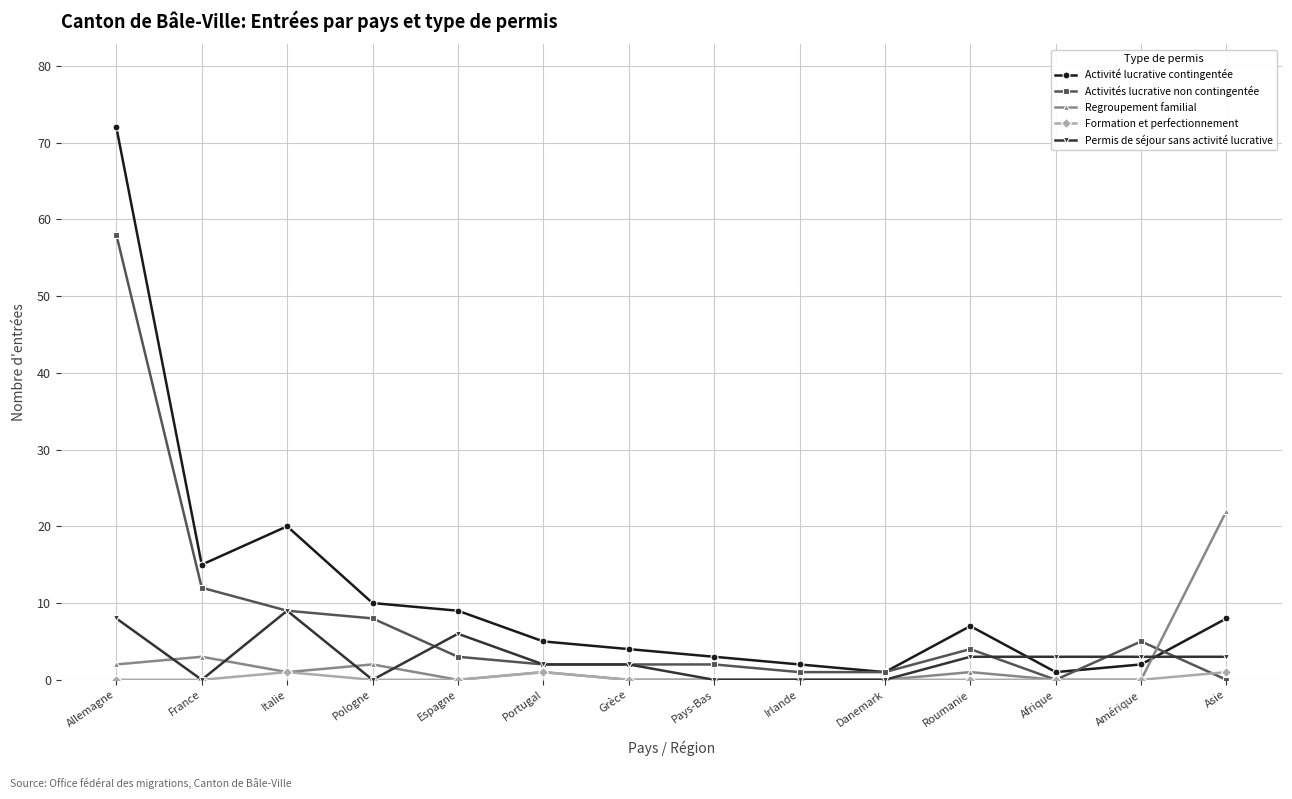

Reading left to right, what are all the values shown in this chart?

Activité lucrative contingentée: 72	15	20	10	9	5	4	3	2	1	7	1	2	8
Activités lucrative non contingentée: 58	12	9	8	3	2	2	2	1	1	4	0	5	0
Regroupement familial: 2	3	1	2	0	1	0	0	0	0	1	0	0	22
Formation et perfectionnement: 0	0	1	0	0	1	0	0	0	0	0	0	0	1
Permis de séjour sans activité lucrative: 8	0	9	0	6	2	2	0	0	0	3	3	3	3